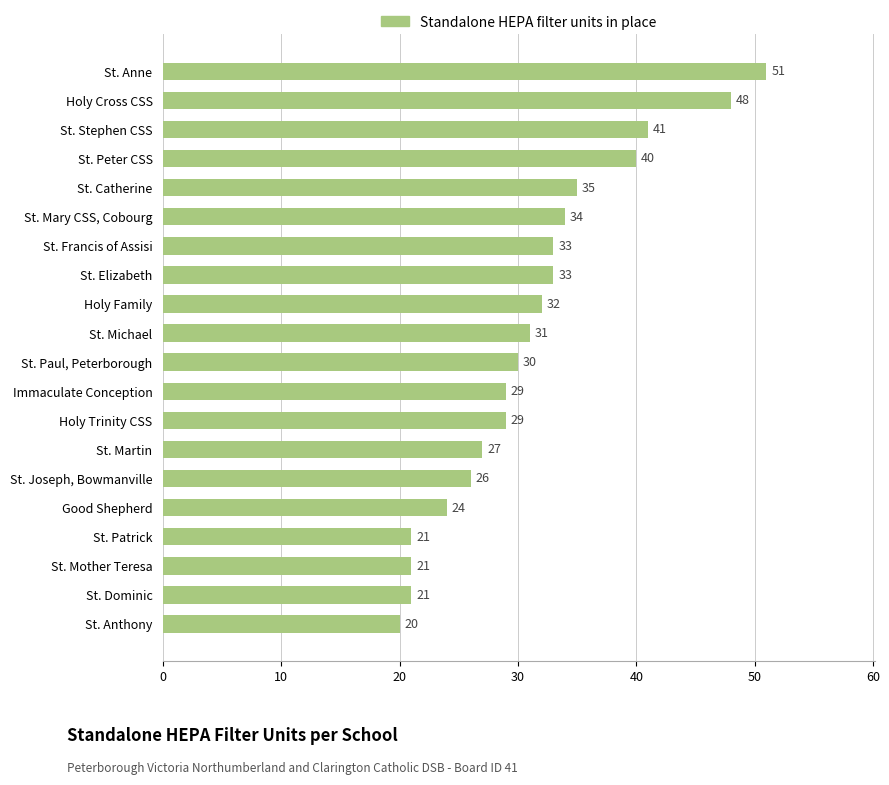

What is the change in value from St. Francis of Assisi to Holy Cross CSS?

+15